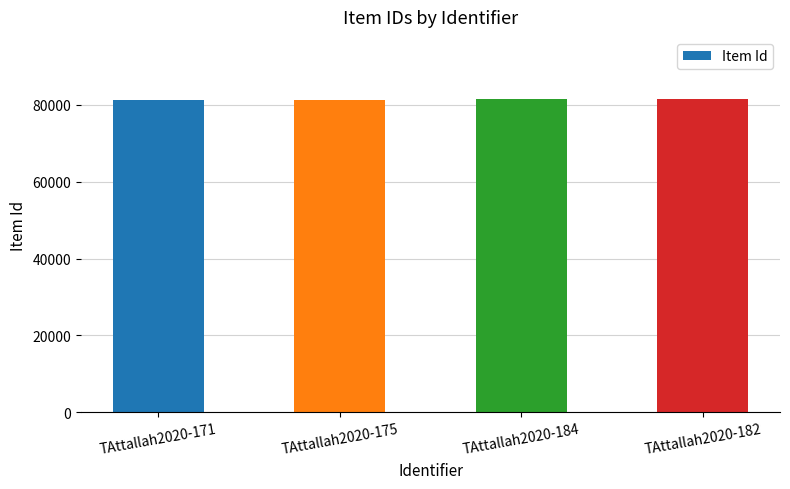

What is the ratio of the value at TAttallah2020-175 to the value at TAttallah2020-184?

1.0